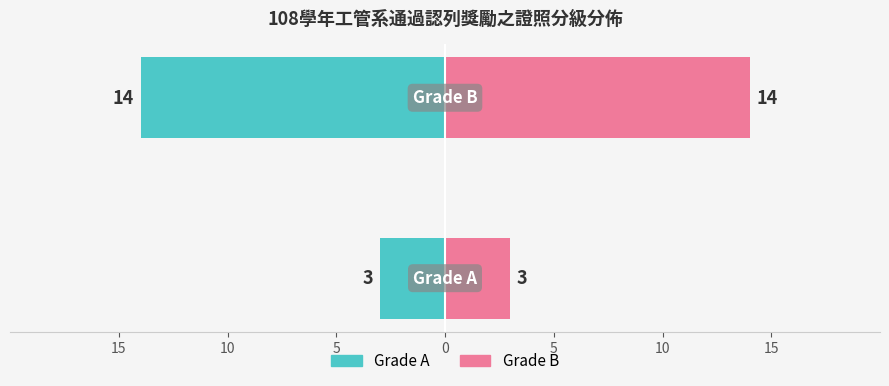

Reading right to left, transcribe all the data shown in this chart.

Grade A (count): -14	-3
Grade B (count): 14	3